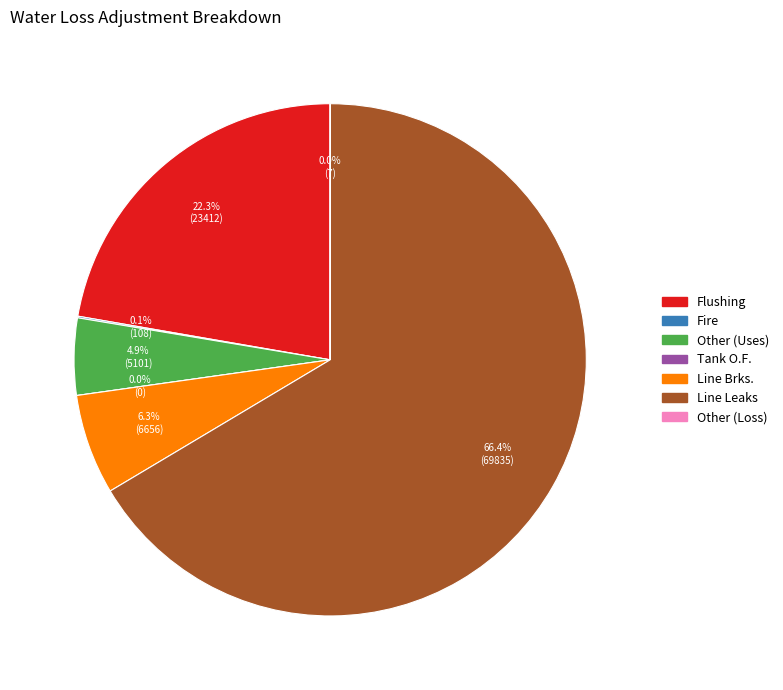

Count the number of slices in the pie.

7